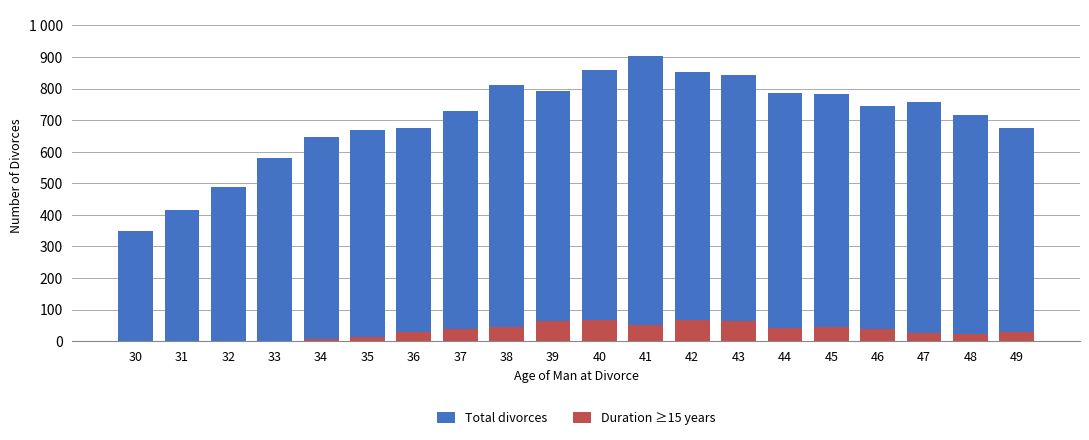

What is the difference between the highest and lowest values at 37?

692